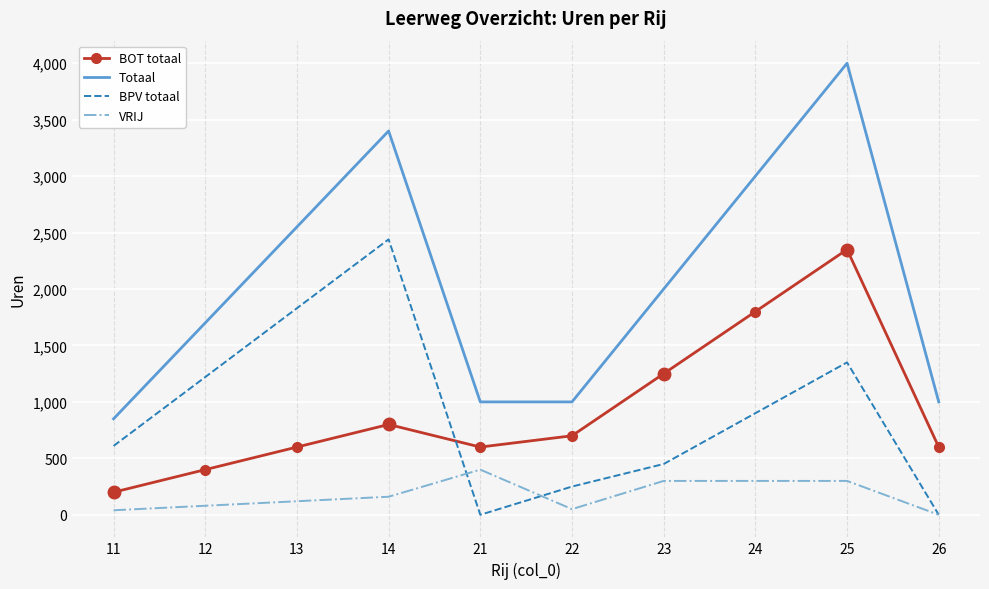

Which series has the largest total across all categories?

Totaal